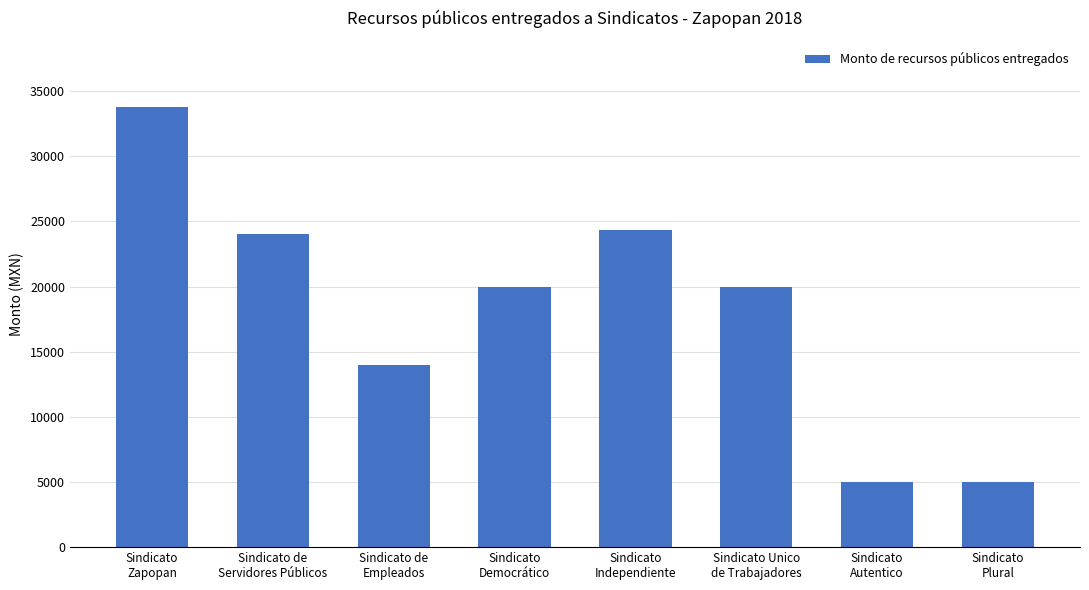

What is the average value?

18263